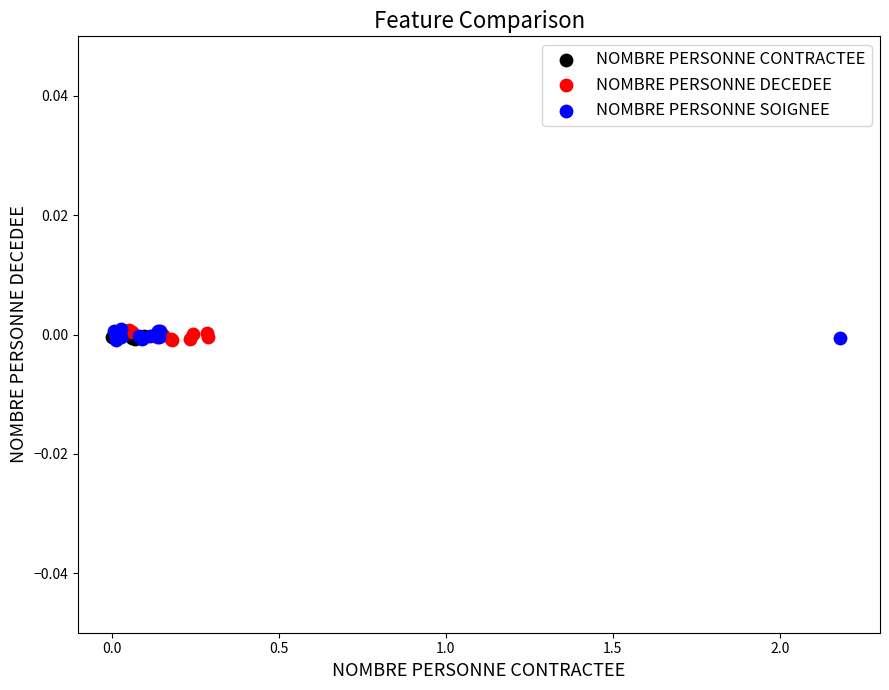

What are all the series names shown in the legend?

NOMBRE PERSONNE CONTRACTEE, NOMBRE PERSONNE DECEDEE, NOMBRE PERSONNE SOIGNEE